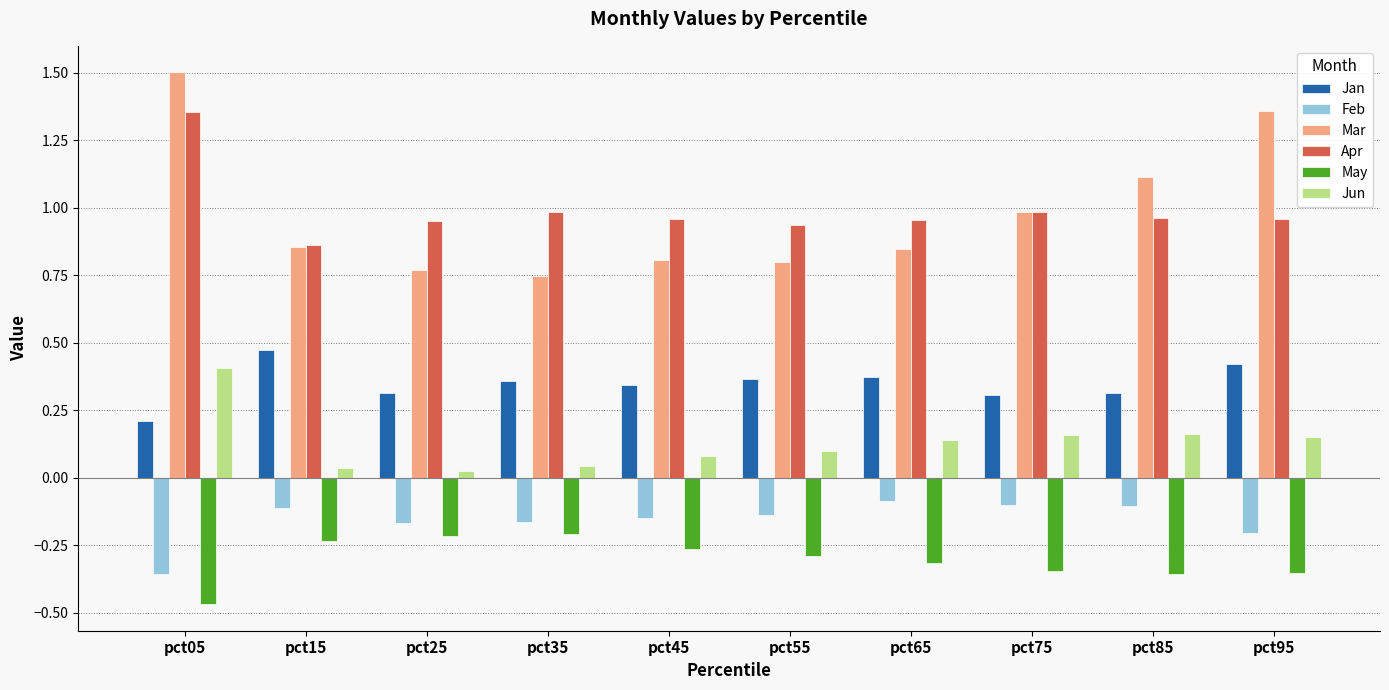

How many groups of bars are there?

10